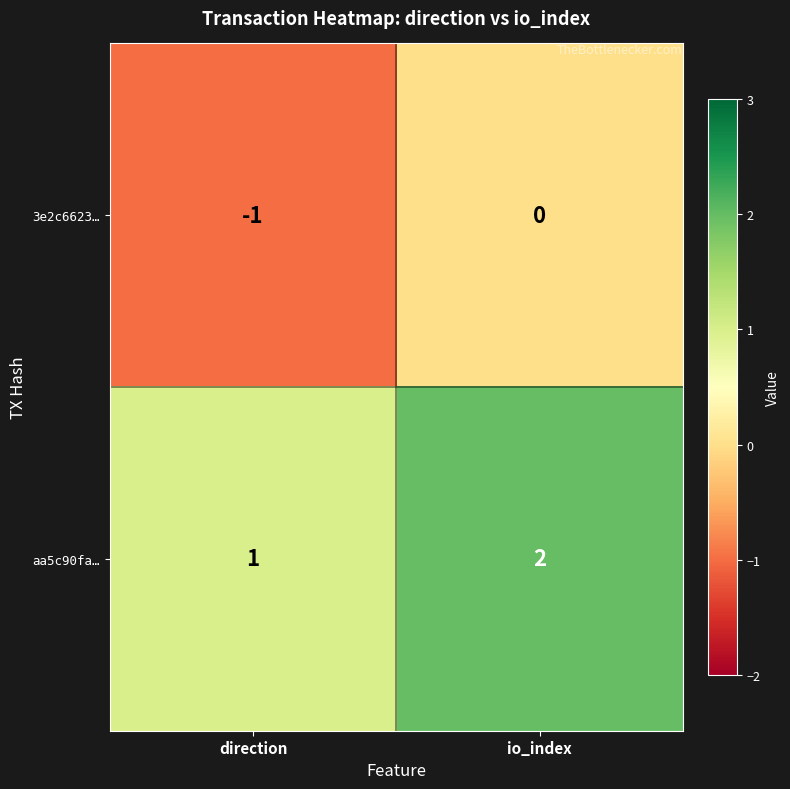

At how many categories does at least one series exceed 0?

2